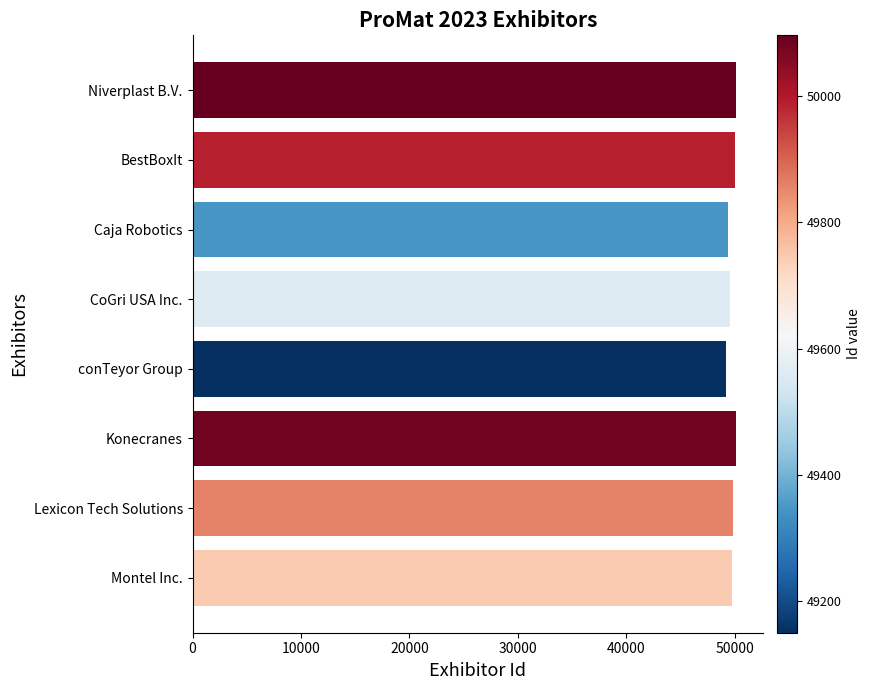

What is the average value?

49729